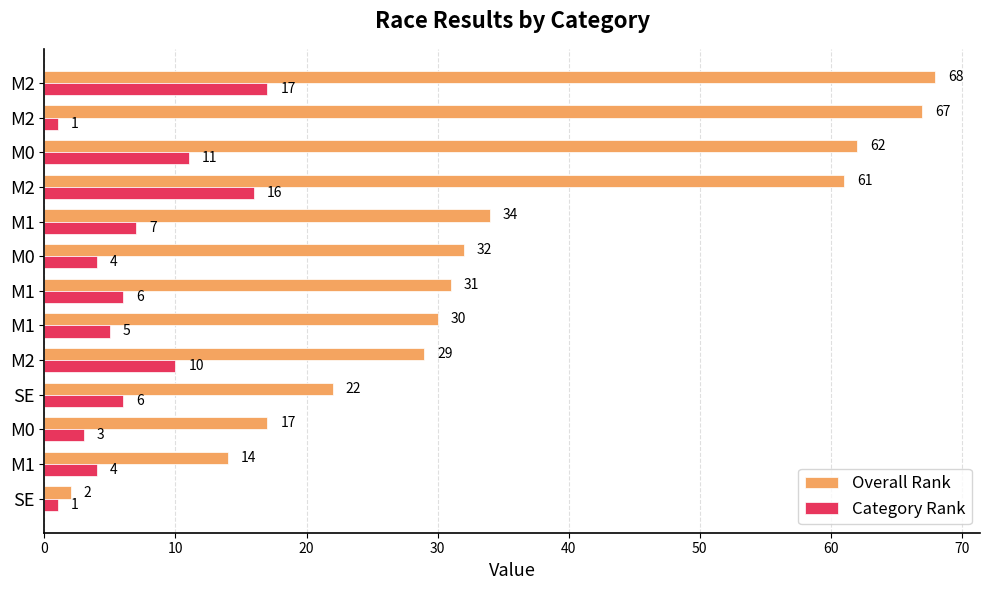

Rank the series by their average value, from lowest to highest.

Category Rank, Overall Rank